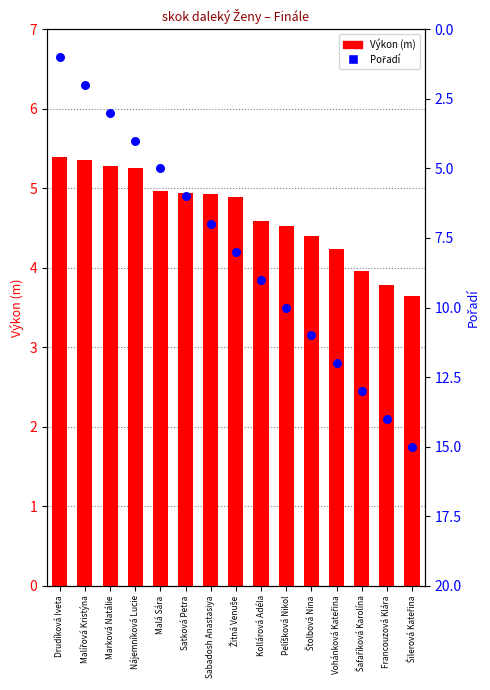

Which series contains the lowest Y value?

Pořadí